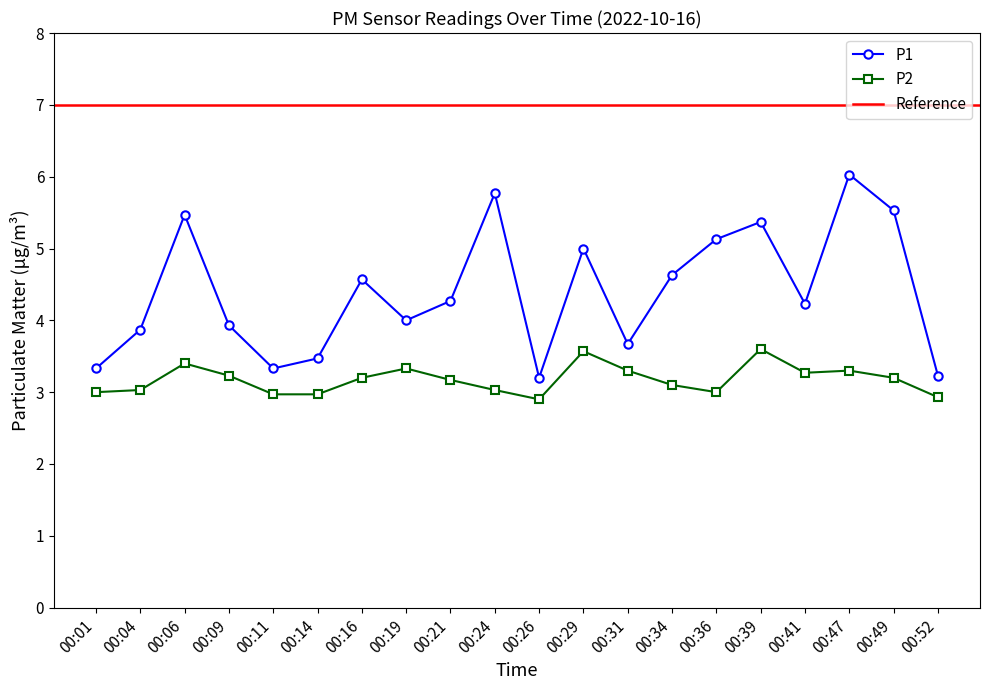

List the labels in order of P2 value, smallest first.

00:26, 00:52, 00:11, 00:14, 00:01, 00:36, 00:04, 00:24, 00:34, 00:21, 00:16, 00:49, 00:09, 00:41, 00:31, 00:47, 00:19, 00:06, 00:29, 00:39